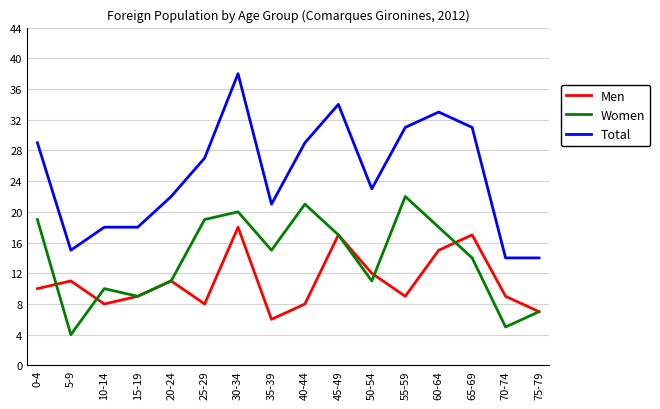

At which category does the chart reach its minimum across all series?

5-9